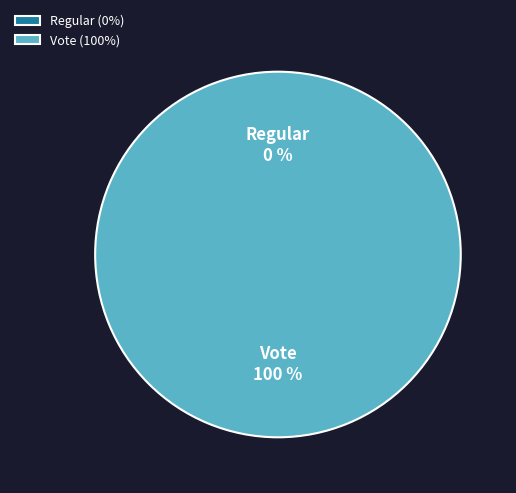

Is it true that Regular is 9% of the pie?

False